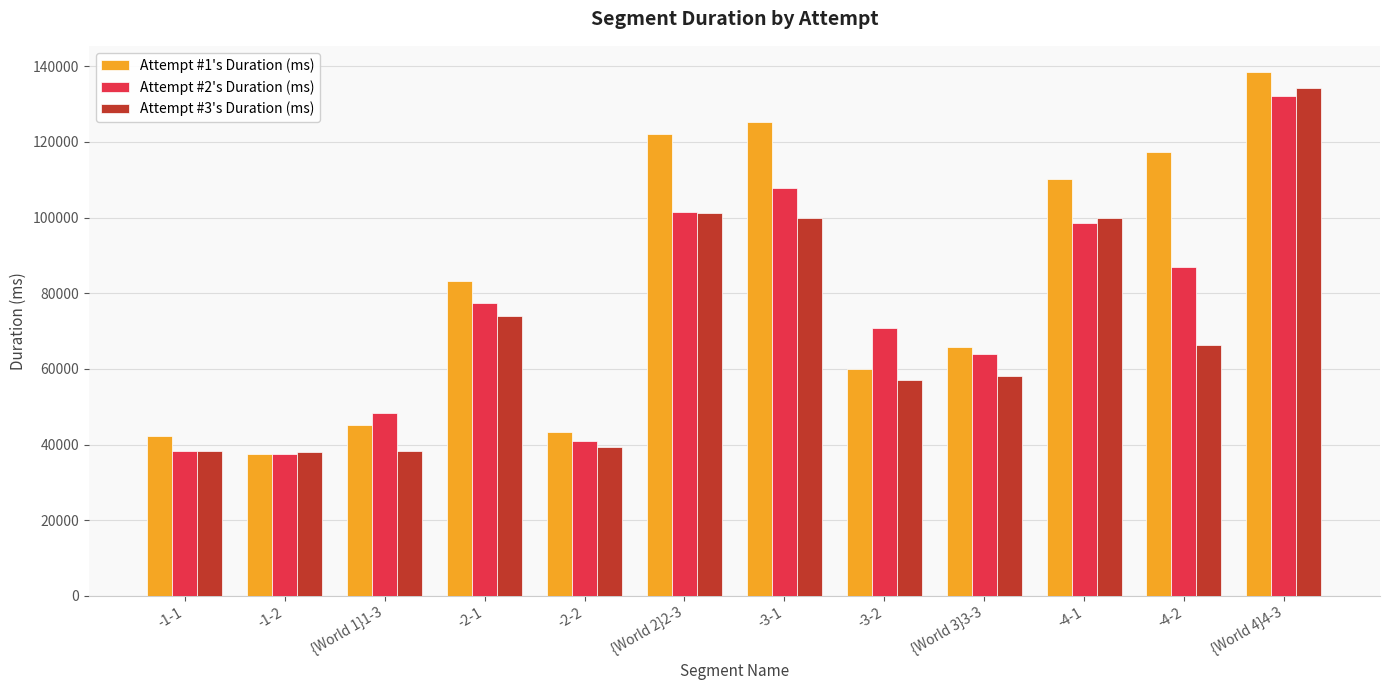

Which series has the largest range (max minus min)?

Attempt #1's Duration (ms)